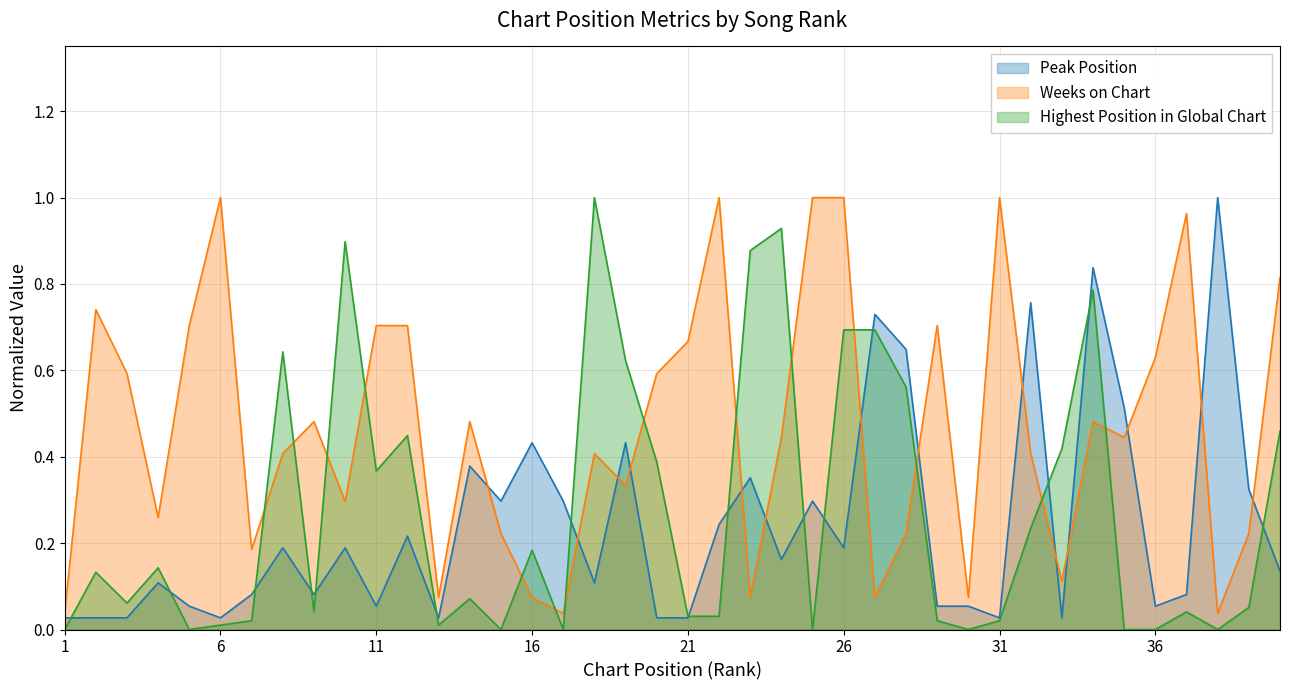

Where is the first local maximum for Highest Position in Global Chart?

2